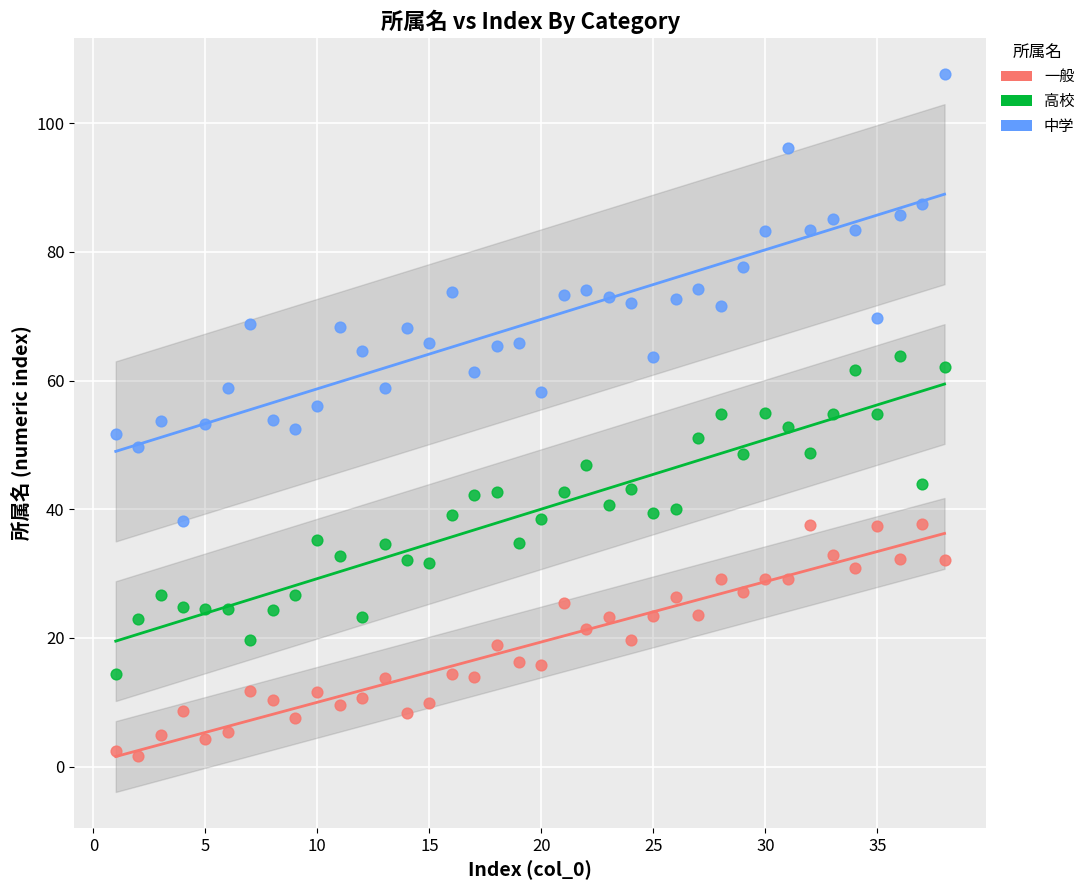

Across all data points, what is the range of Y values (max minus min)?

106.1